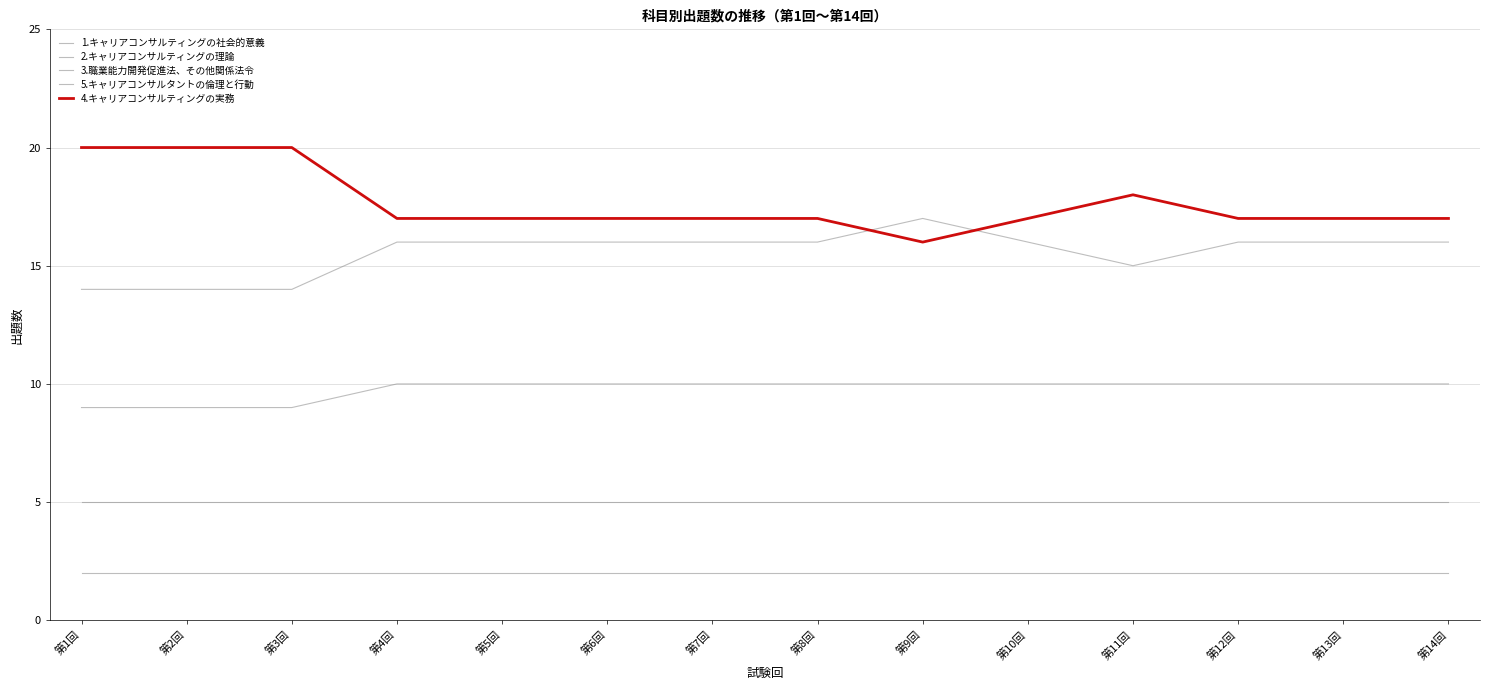

The value of 3.職業能力開発促進法、その他関係法令 at 第5回 is 16. True or false?

True